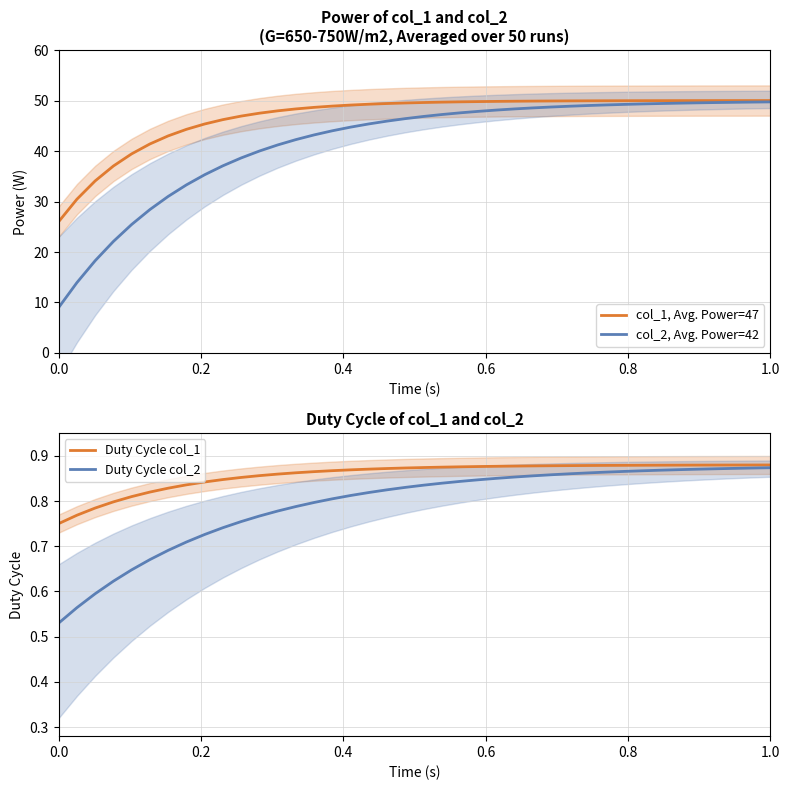

What is the maximum value for col_1, Avg. Power=47?

50.0